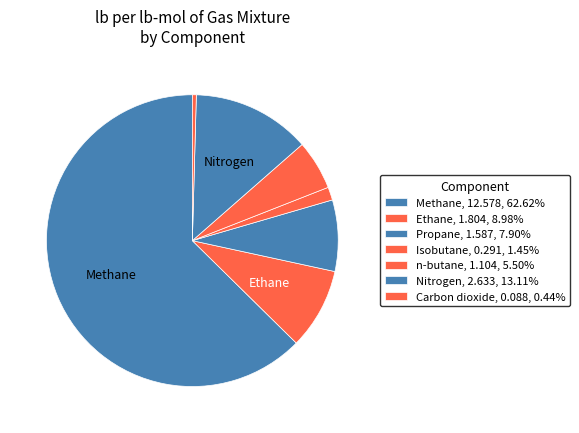

Does any single category account for the majority?

Yes